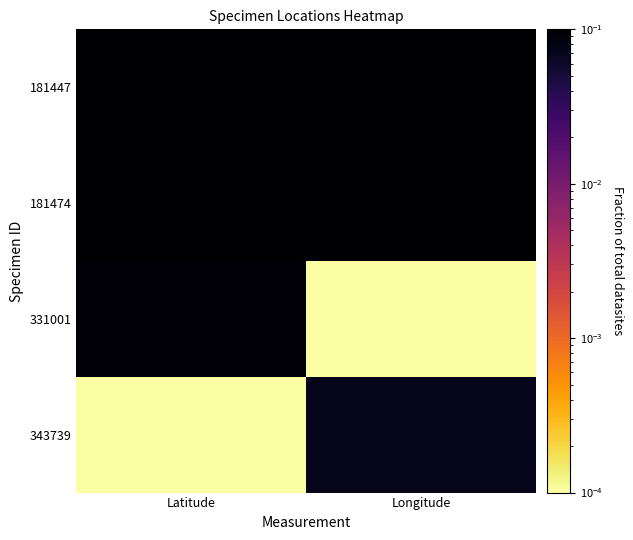

At how many categories does at least one series exceed 0?

2